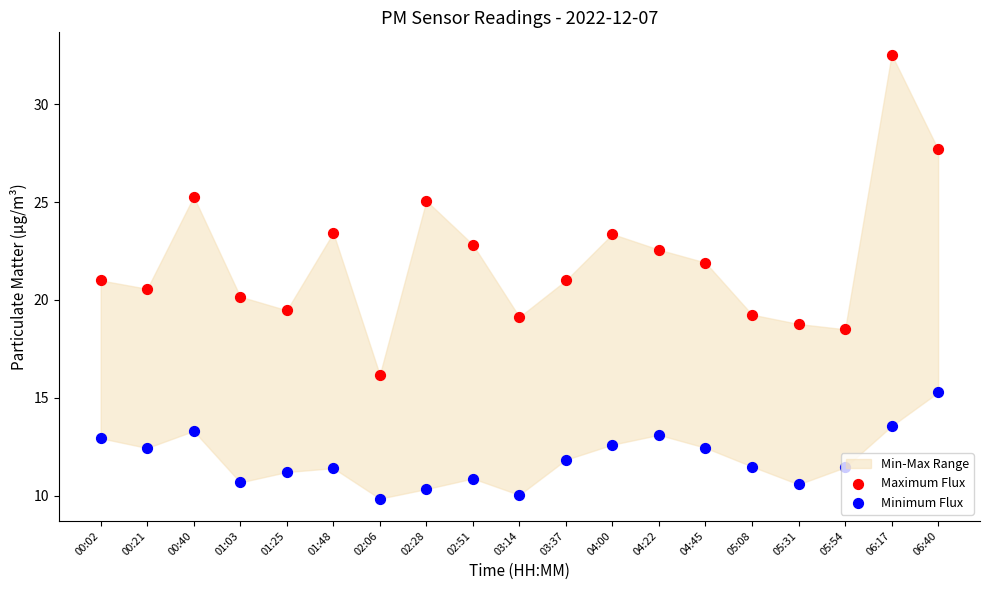

Which series reaches the minimum Y coordinate?

Minimum Flux